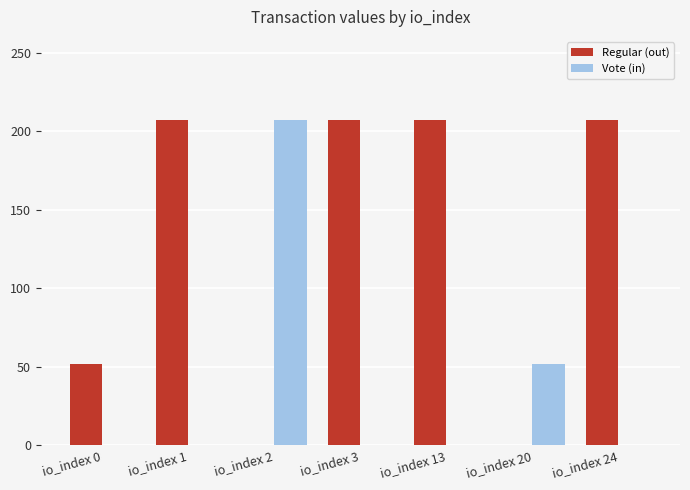

Reading left to right, what are all the values shown in this chart?

Regular (out): io_index 0=52.1	io_index 1=206.9	io_index 2=0.0	io_index 3=206.9	io_index 13=206.9	io_index 20=0.0	io_index 24=206.9
Vote (in): io_index 0=0.0	io_index 1=0.0	io_index 2=206.9	io_index 3=0.0	io_index 13=0.0	io_index 20=52.1	io_index 24=0.0